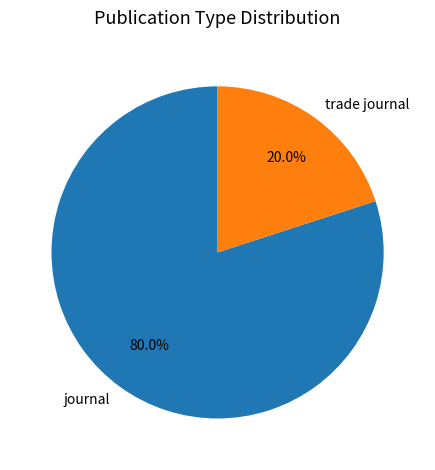

Which slice is the largest?

journal